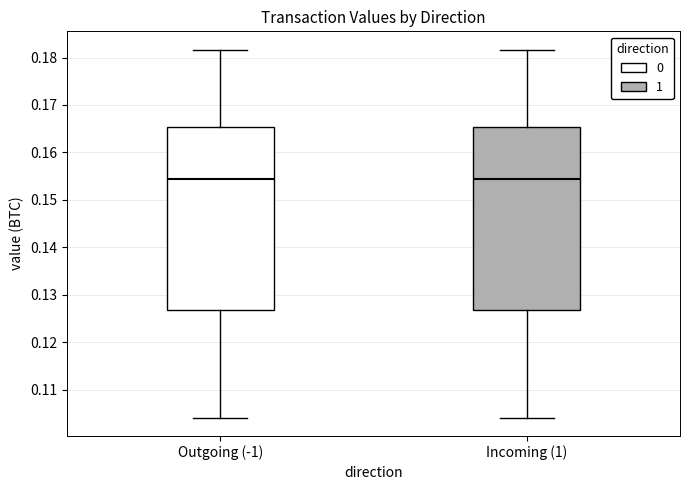

Where does the median line of the box for Outgoing (-1) sit on the y-axis? The values are not printed on the chart, so give them approximately, as read against the axis.

0.154